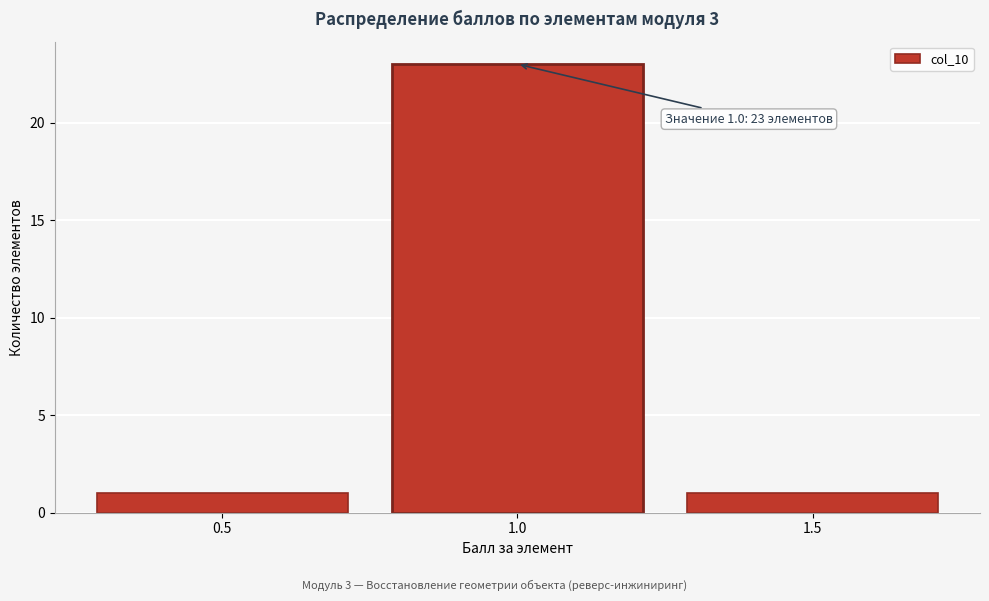

Over which range of the x-axis is the bar tallest?

0.75 to 1.25